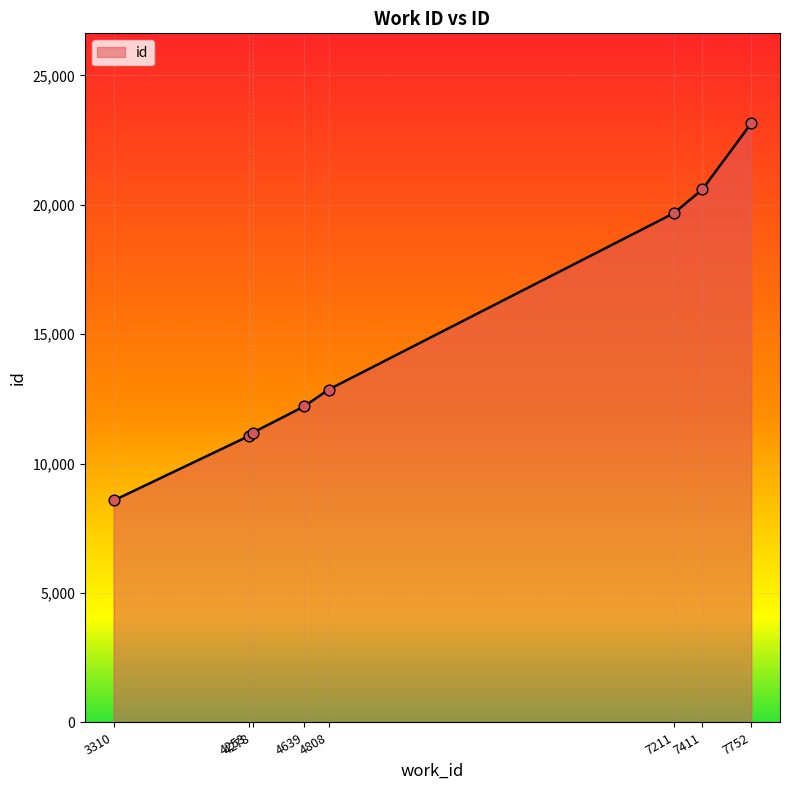

What is the change in value from 7211 to 7411?

+923